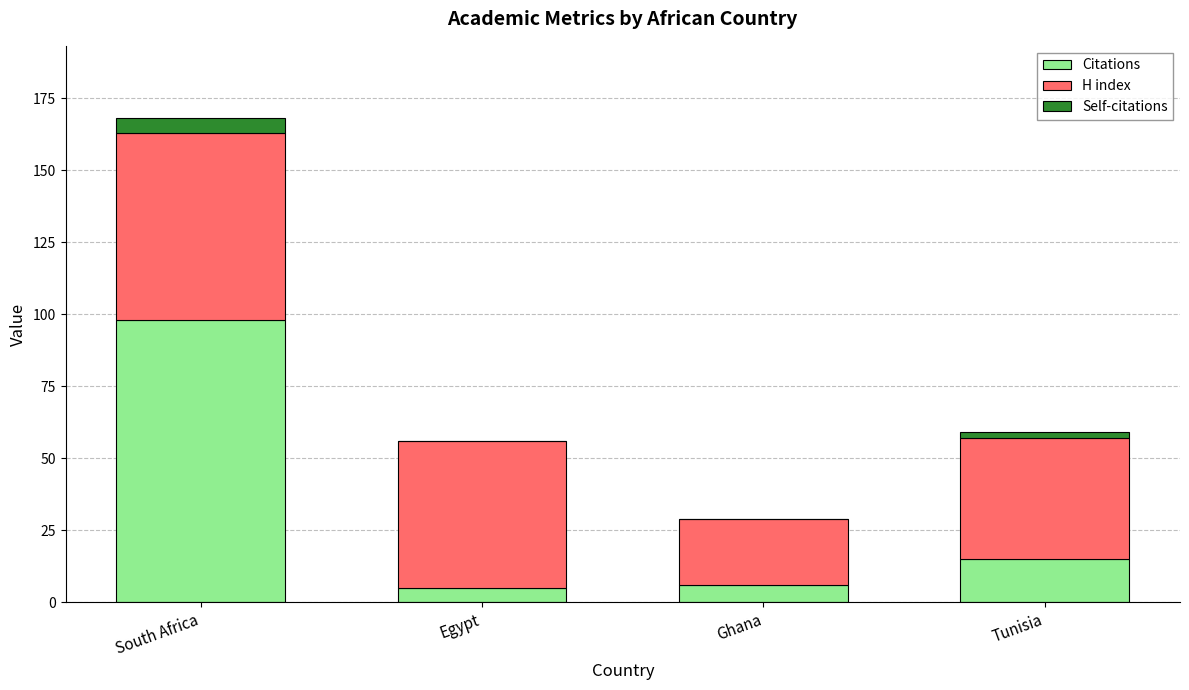

What is the total value across all series at South Africa?

168